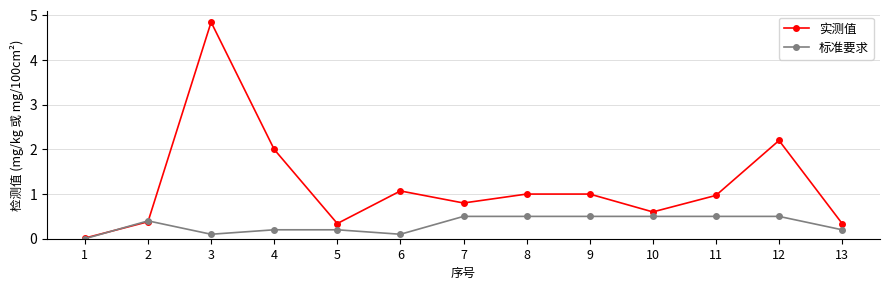

The 实测值 series shows 1.0 at 9. True or false?

True